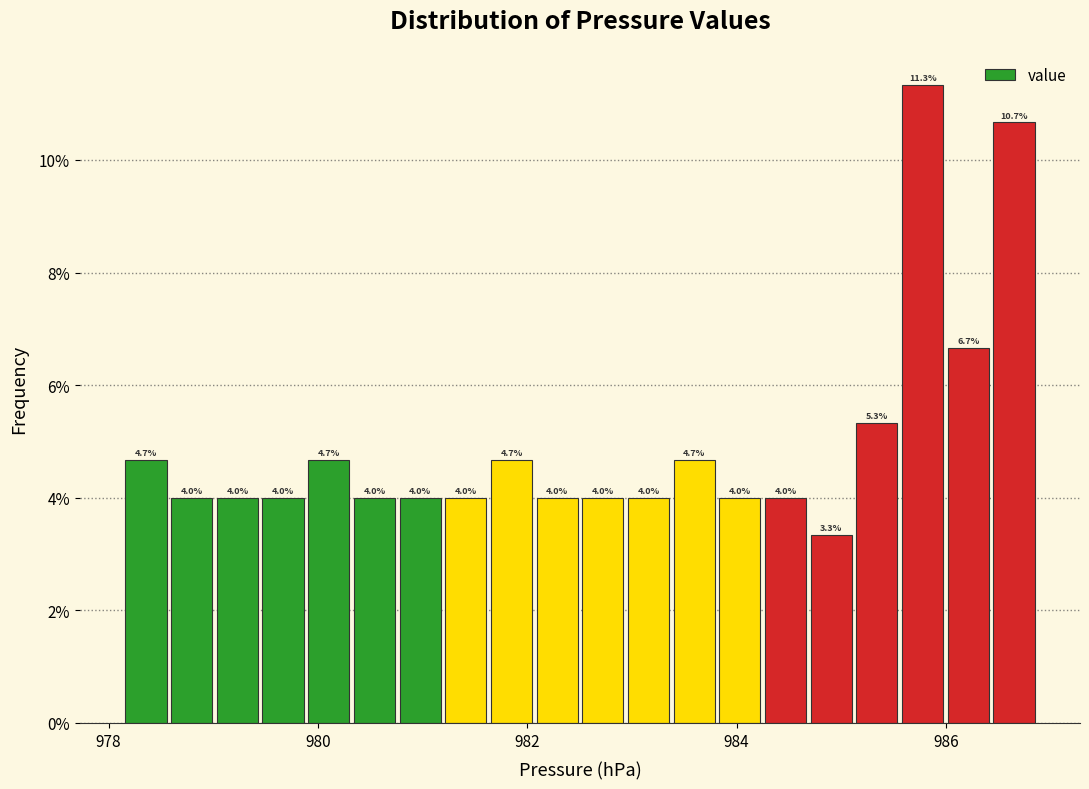

Read against the x-axis, roughly where is the centre of the tallest bar?

985.8